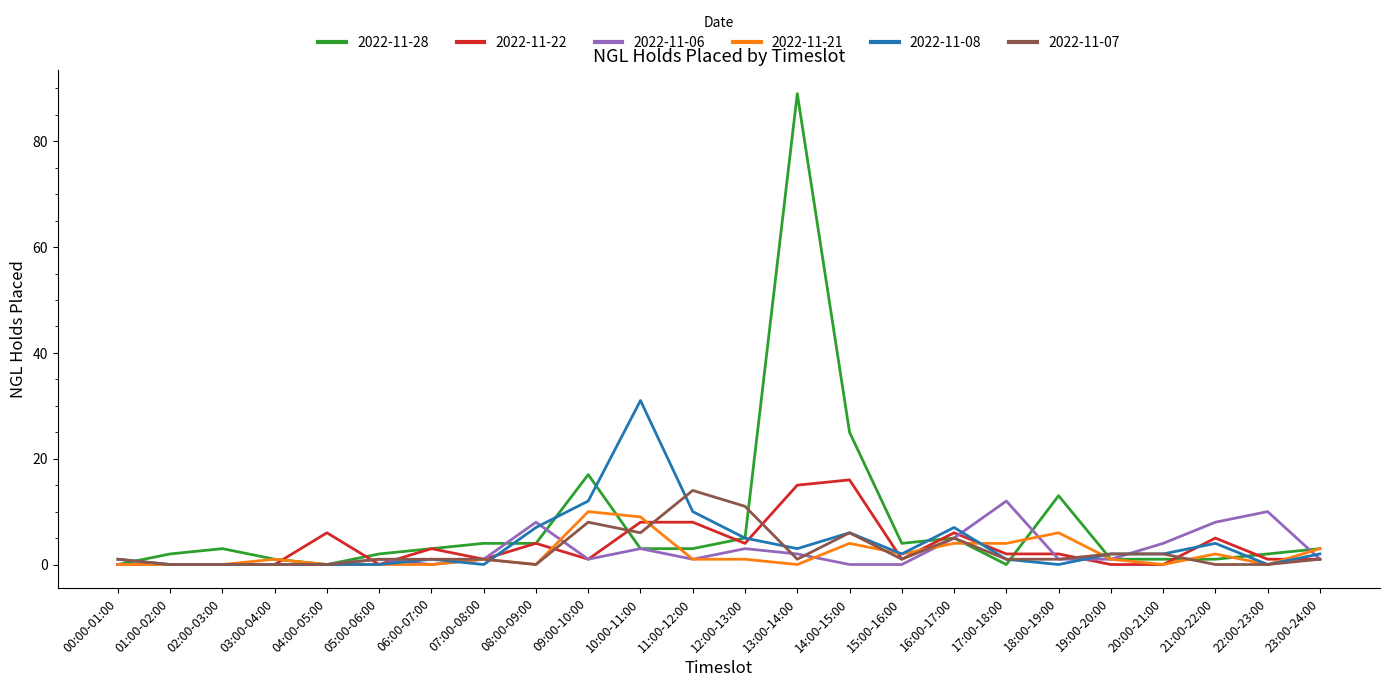

What is the approximate value of 2022-11-08 at 12:00-13:00?

5